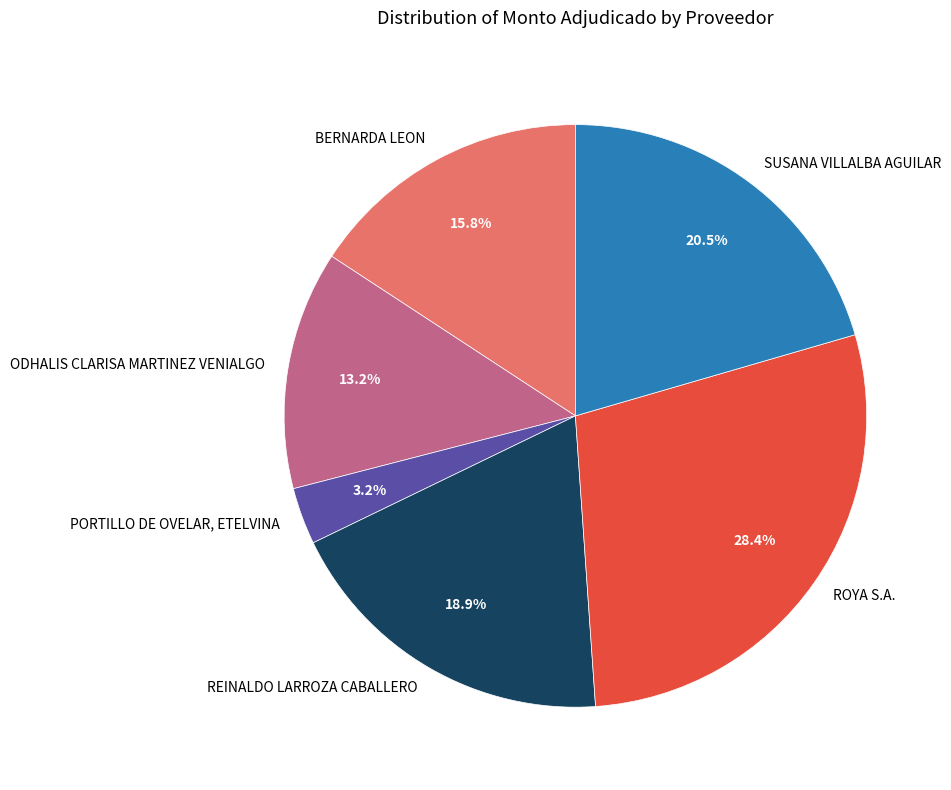

To the nearest percent, what is the combined percentage of ROYA S.A. and BERNARDA LEON?

44%